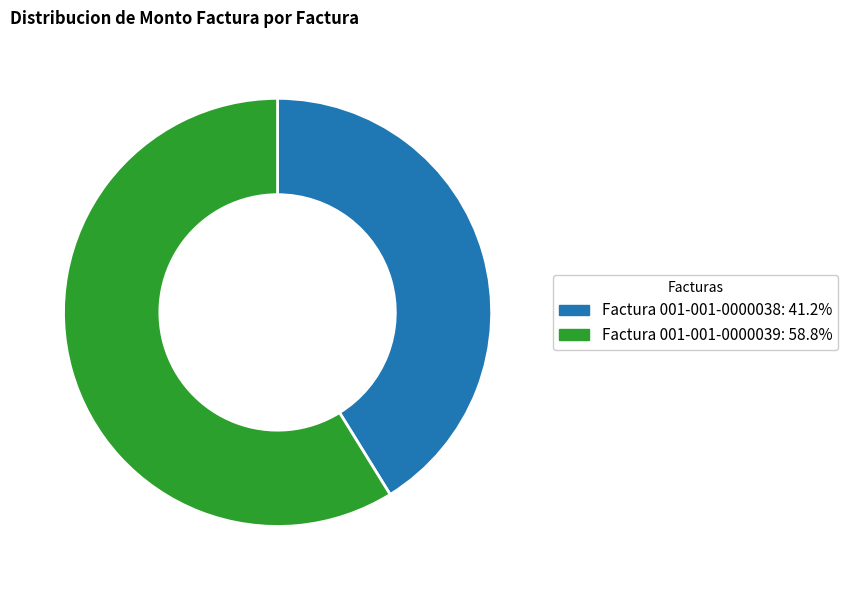

True or false: Factura 001-001-0000038 accounts for 47% of the total.

False